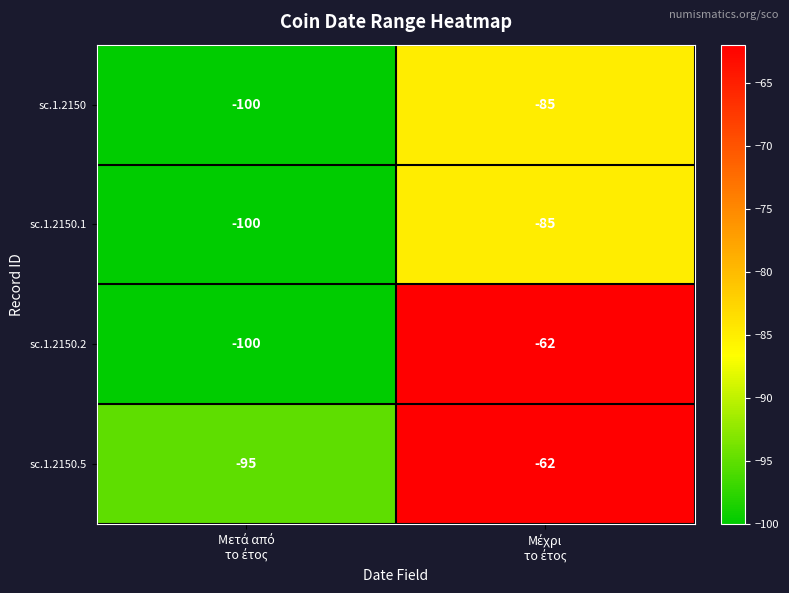

What is the sum of all sc.1.2150 values?

-185